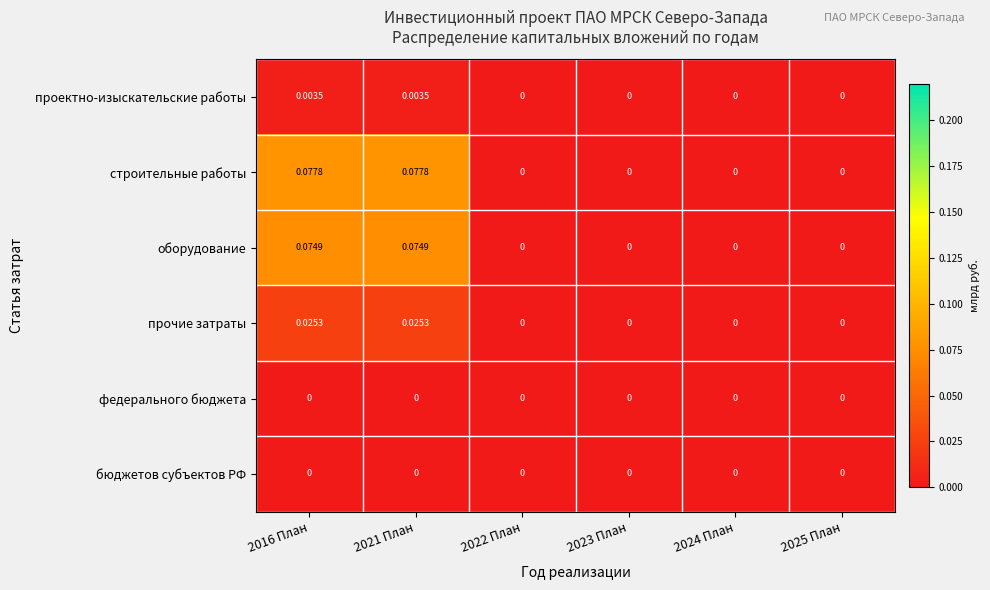

Which series has the widest spread of values?

строительные работы